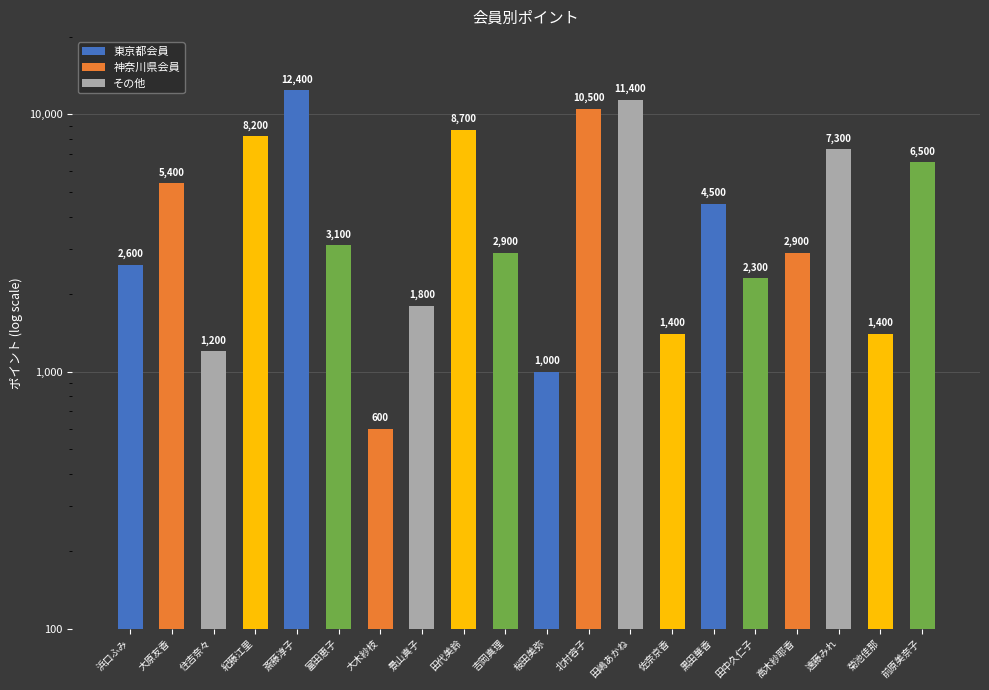

Which category has the lowest value across all series?

大木紗枝